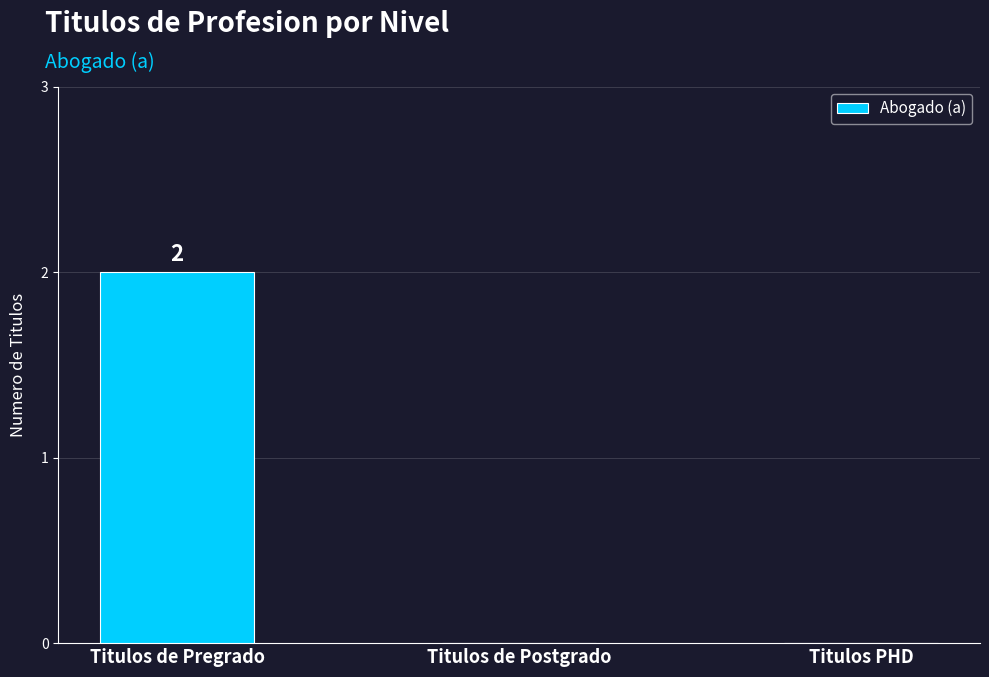

Between Titulos de Pregrado and Titulos de Postgrado, which is larger?

Titulos de Pregrado